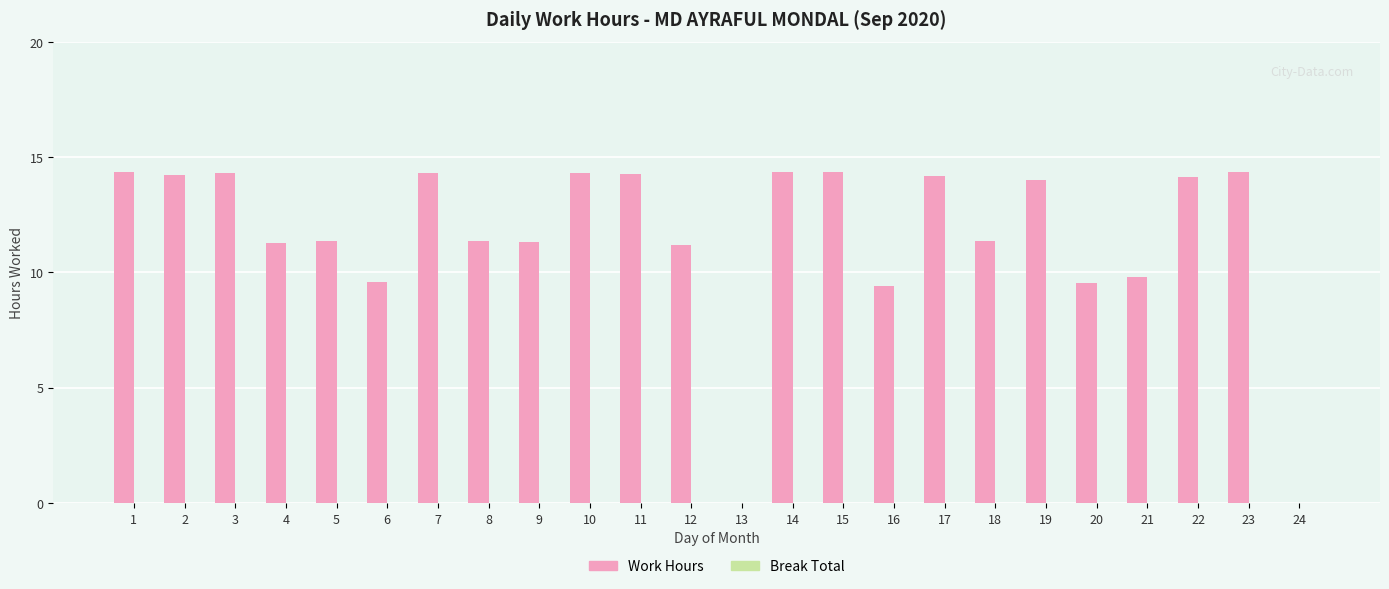

What is the sum of all values?

277.3